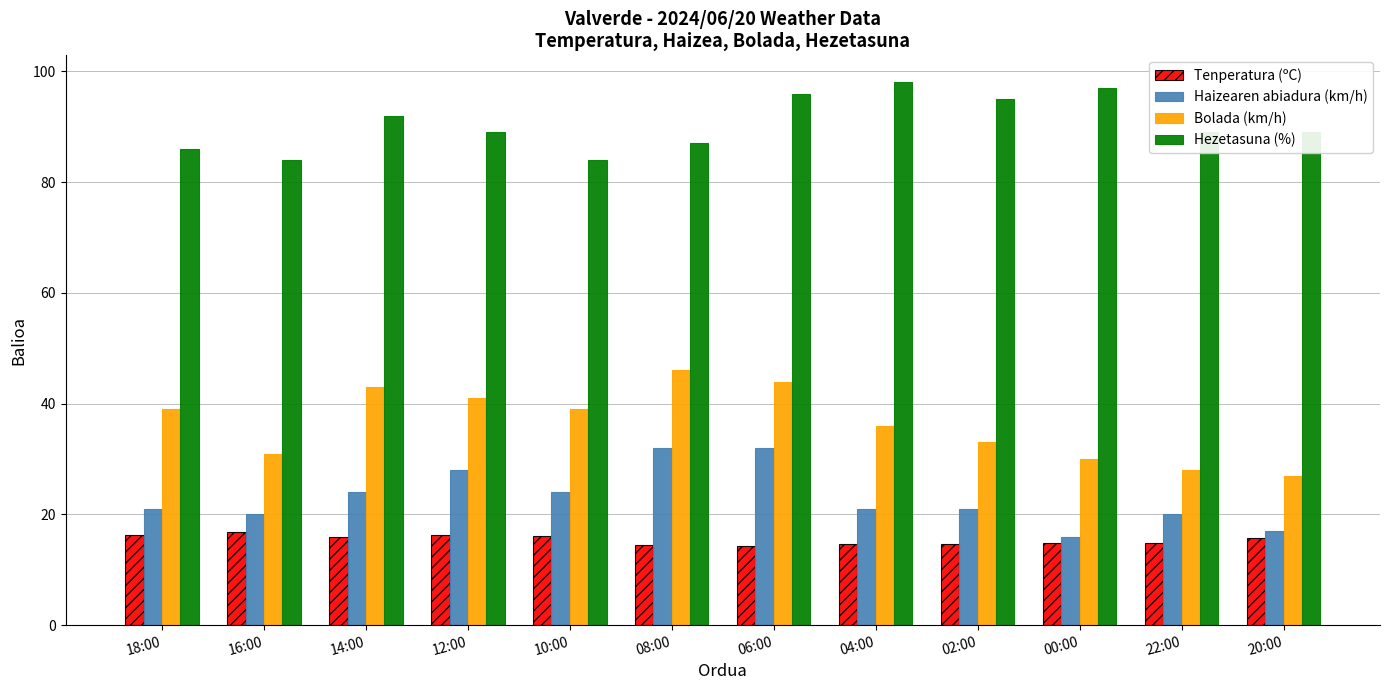

What is the total value across all series at 16:00?

151.8